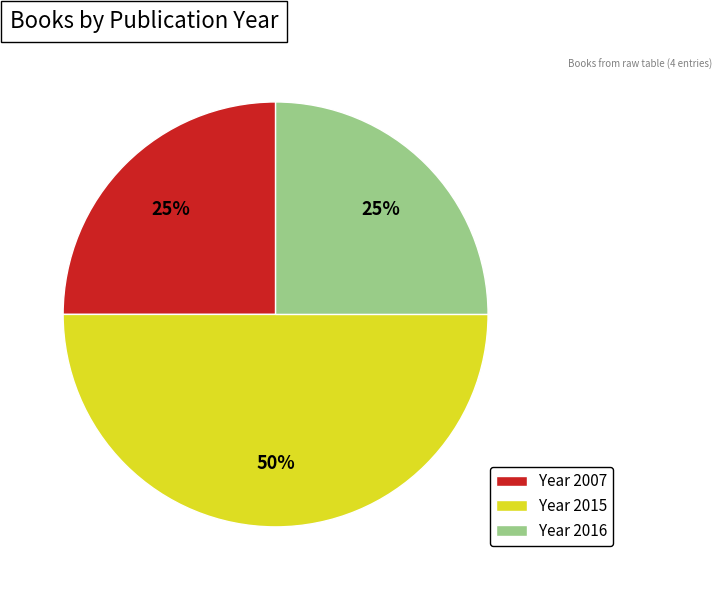

Do Year 2015 and Year 2016 together represent more than half of the pie?

Yes